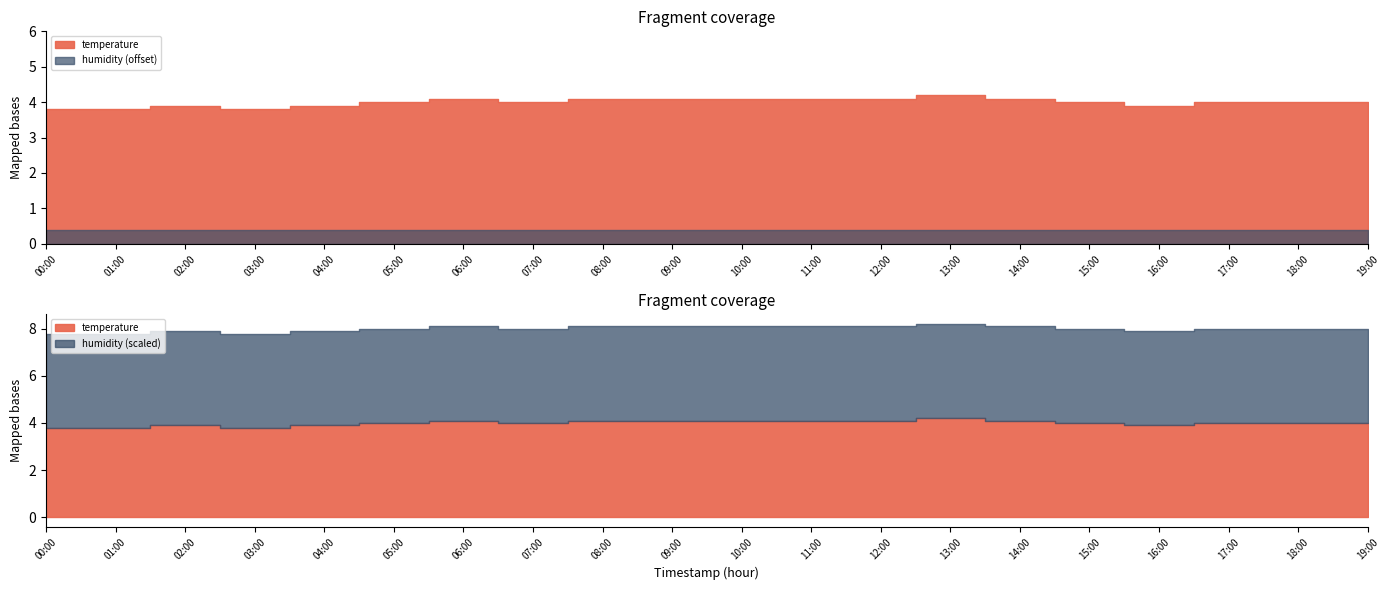

Reading left to right, list all the values displayed in this chart.

temperature: 00:00=3.8	01:00=3.8	02:00=3.9	03:00=3.8	04:00=3.9	05:00=4.0	06:00=4.1	07:00=4.0	08:00=4.1	09:00=4.1	10:00=4.1	11:00=4.1	12:00=4.1	13:00=4.2	14:00=4.1	15:00=4.0	16:00=3.9	17:00=4.0	18:00=4.0	19:00=4.0
humidity: 00:00=99.9	01:00=99.9	02:00=99.9	03:00=99.9	04:00=99.9	05:00=99.9	06:00=99.9	07:00=99.9	08:00=99.9	09:00=99.9	10:00=99.9	11:00=99.9	12:00=99.9	13:00=99.9	14:00=99.9	15:00=99.9	16:00=99.9	17:00=99.9	18:00=99.9	19:00=99.9